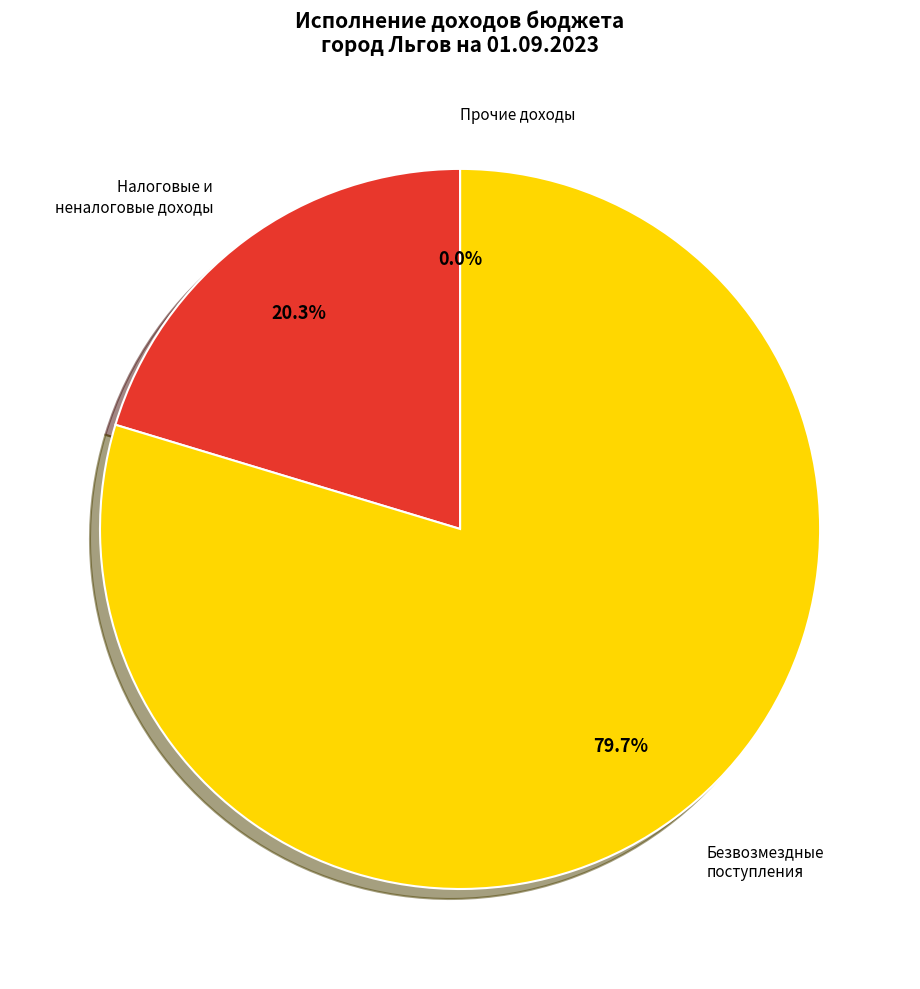

How many slices are in this pie chart?

3